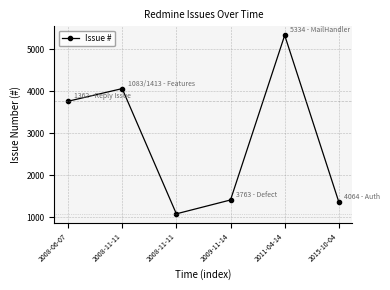

Where is the data nearest to the value 3208?

2008-06-07